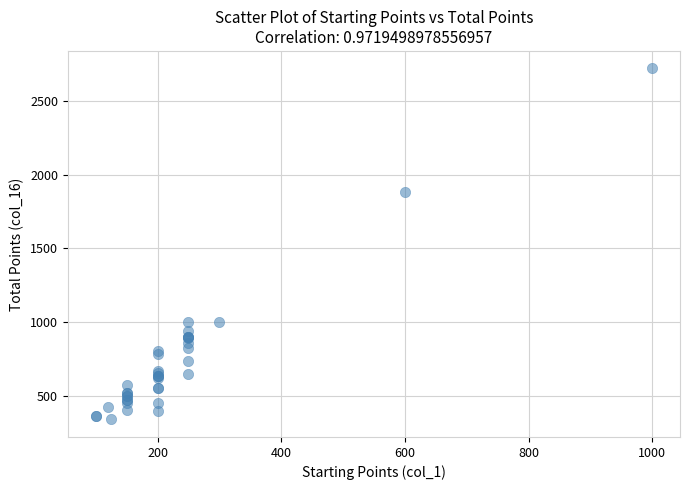

What Y value in the scatter plot is closest to 1529?

1880